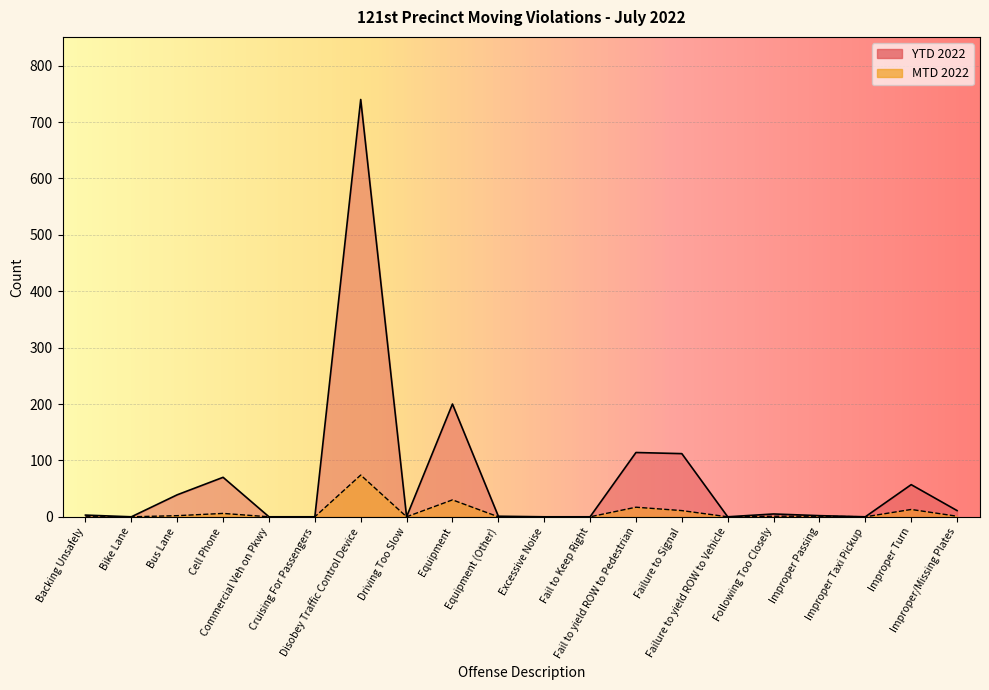

What is the greatest value displayed?

740